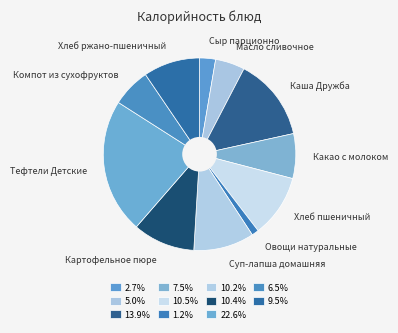

Do Овощи натуральные and Сыр парционно together represent more than half of the pie?

No